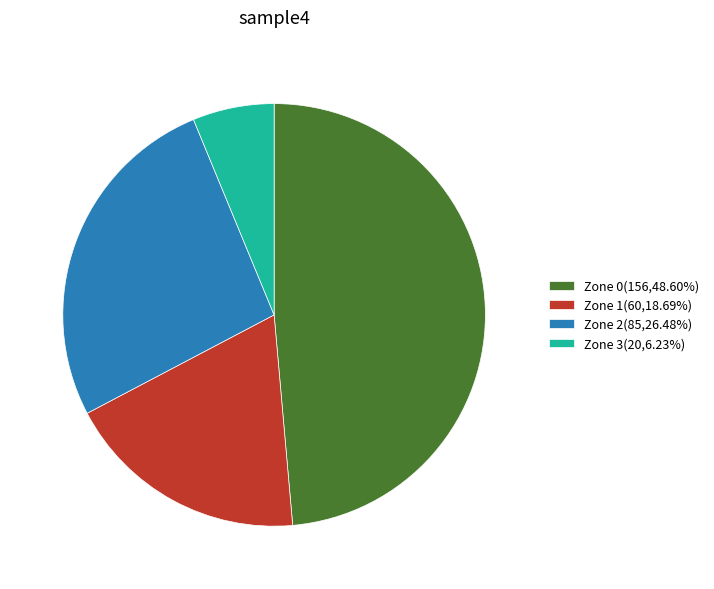

Rank the categories by value from highest to lowest.

Zone 0, Zone 2, Zone 1, Zone 3